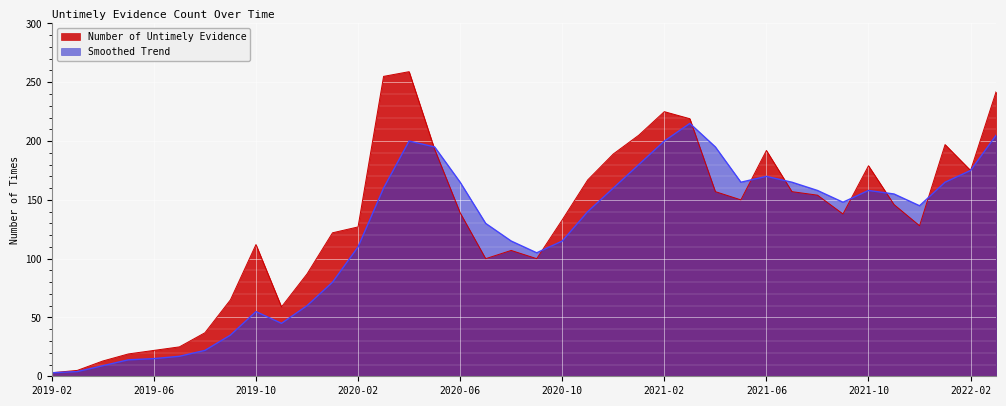

Reading left to right, extract all data points from this chart.

Number of Untimely Evidence: 3	5	13	19	22	25	37	65	112	59	87	122	127	255	259	193	139	100	107	100	133	167	189	205	225	219	157	150	192	157	154	138	179	146	128	197	175	242
Smoothed Trend: 3	4	9	14	15	17	22	35	55	45	60	80	110	160	200	195	165	130	115	105	115	140	160	180	200	215	195	165	170	165	158	148	158	155	145	165	175	205